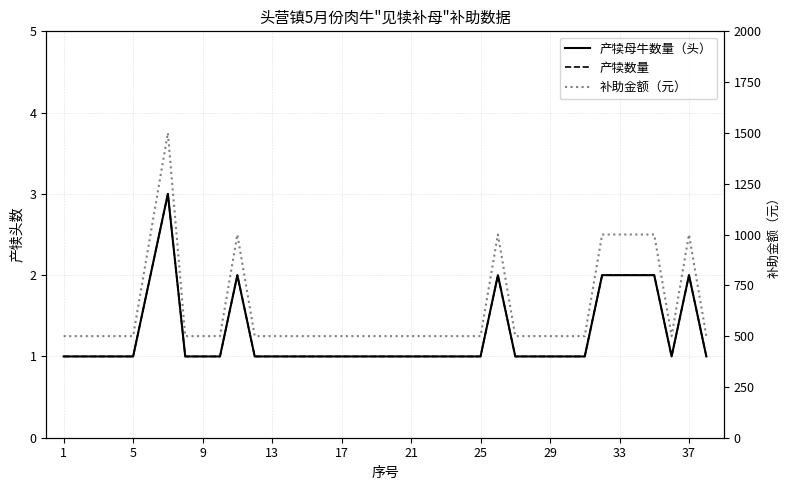

True or false: 补助金额（元） has more than 1 points higher than both neighbors.

True